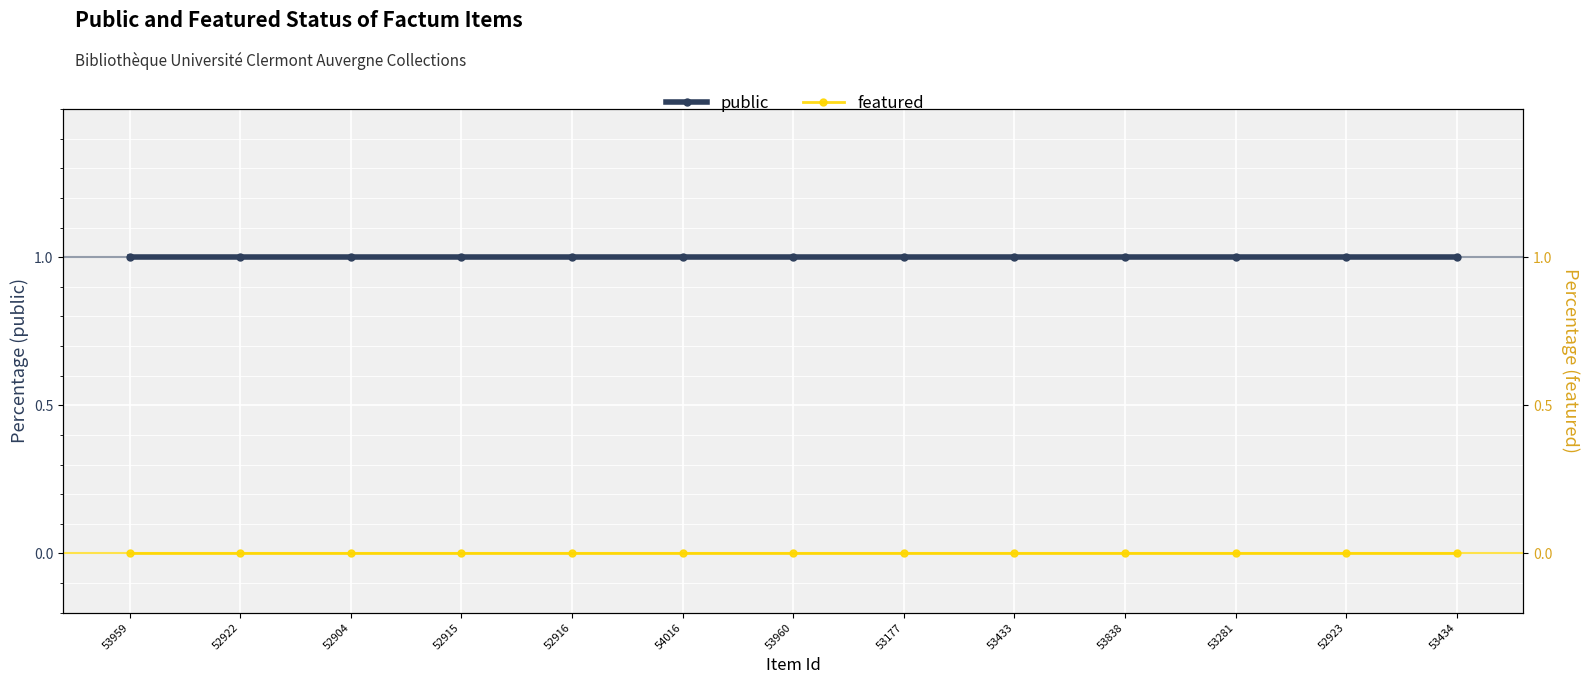

Count the number of categories in the chart.

13